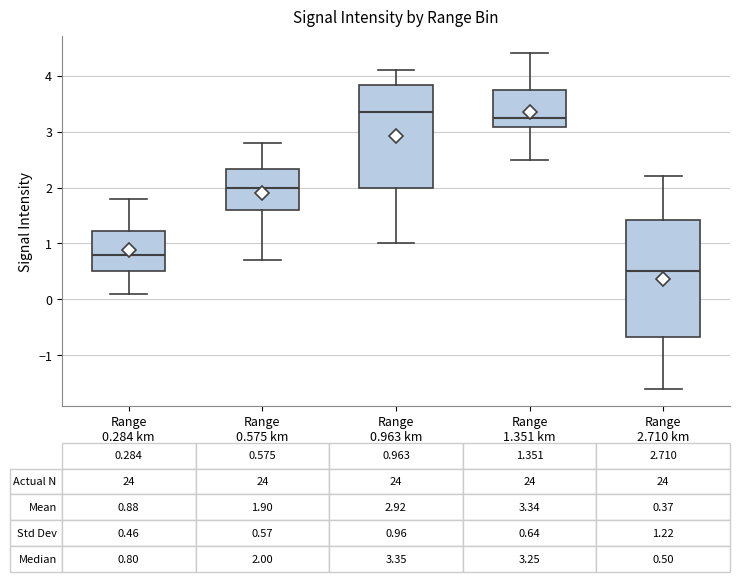

Comparing the boxes themselves (not the whiskers), which one is the tallest?

Range 2.710 km